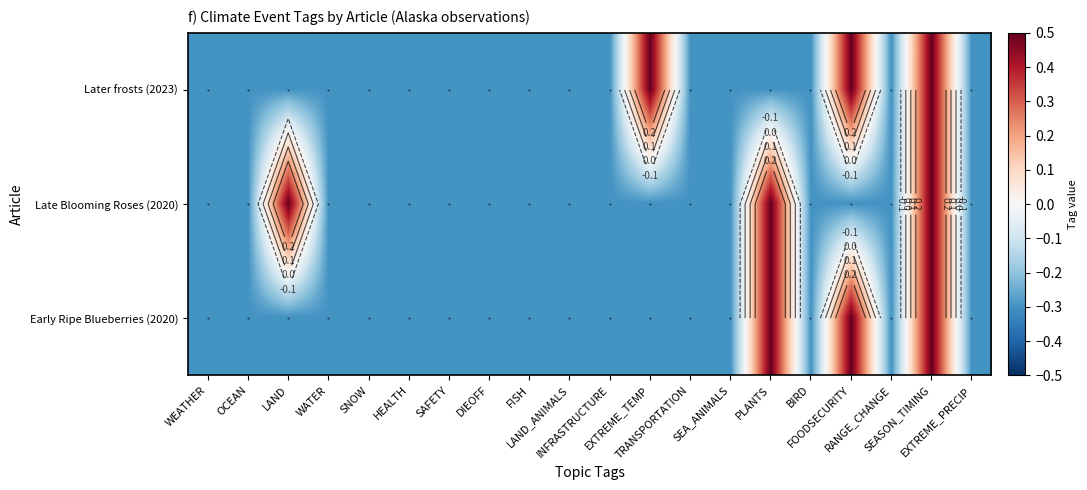

What is the maximum value shown in the chart?

0.5